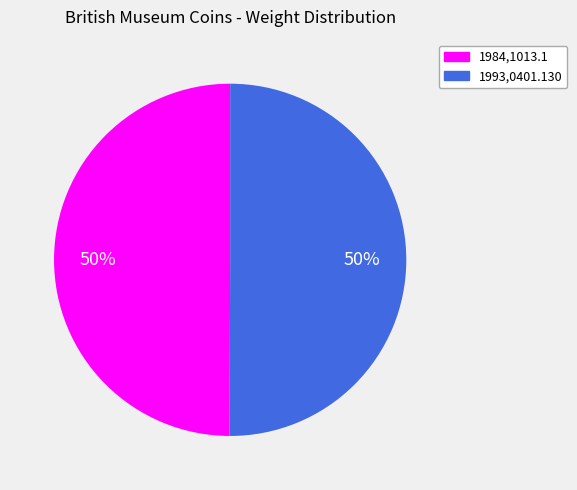

What is the ratio of the value at 1993,0401.130 to the value at 1984,1013.1?

1.0